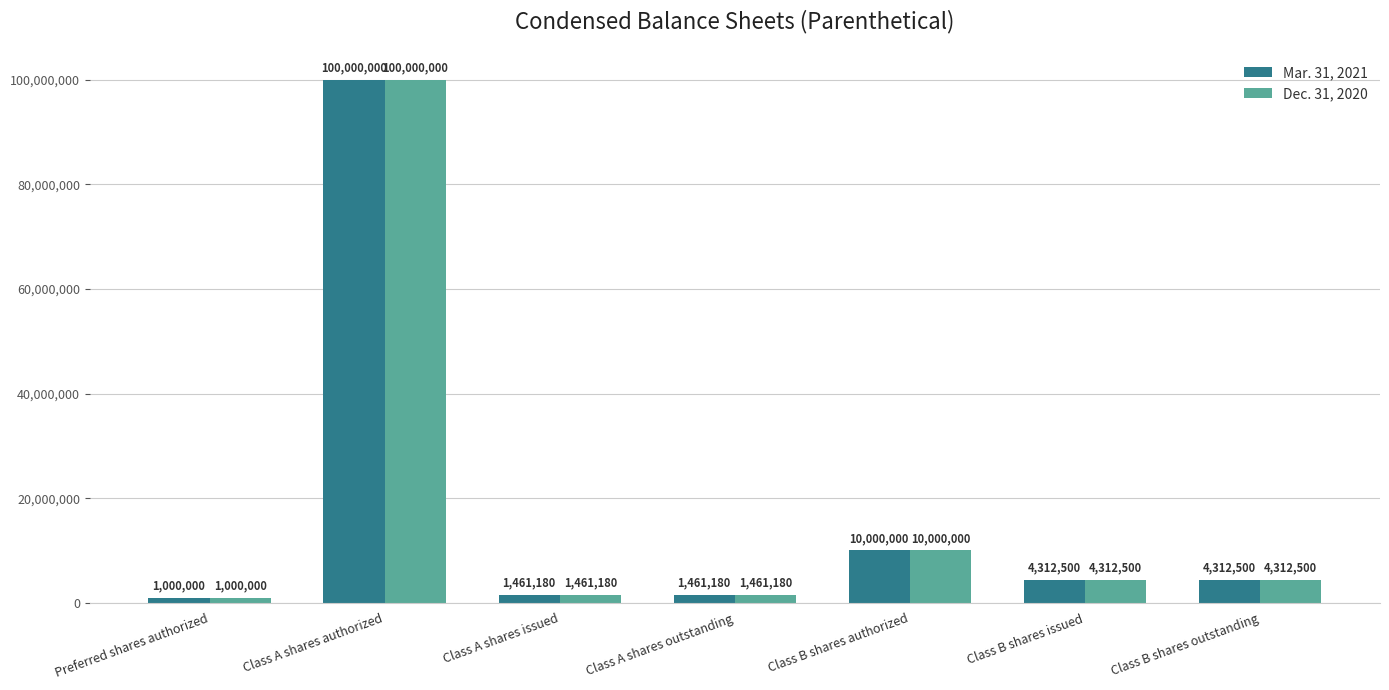

Read the Mar. 31, 2021 value at Preferred shares authorized, to the nearest 50.

1000000